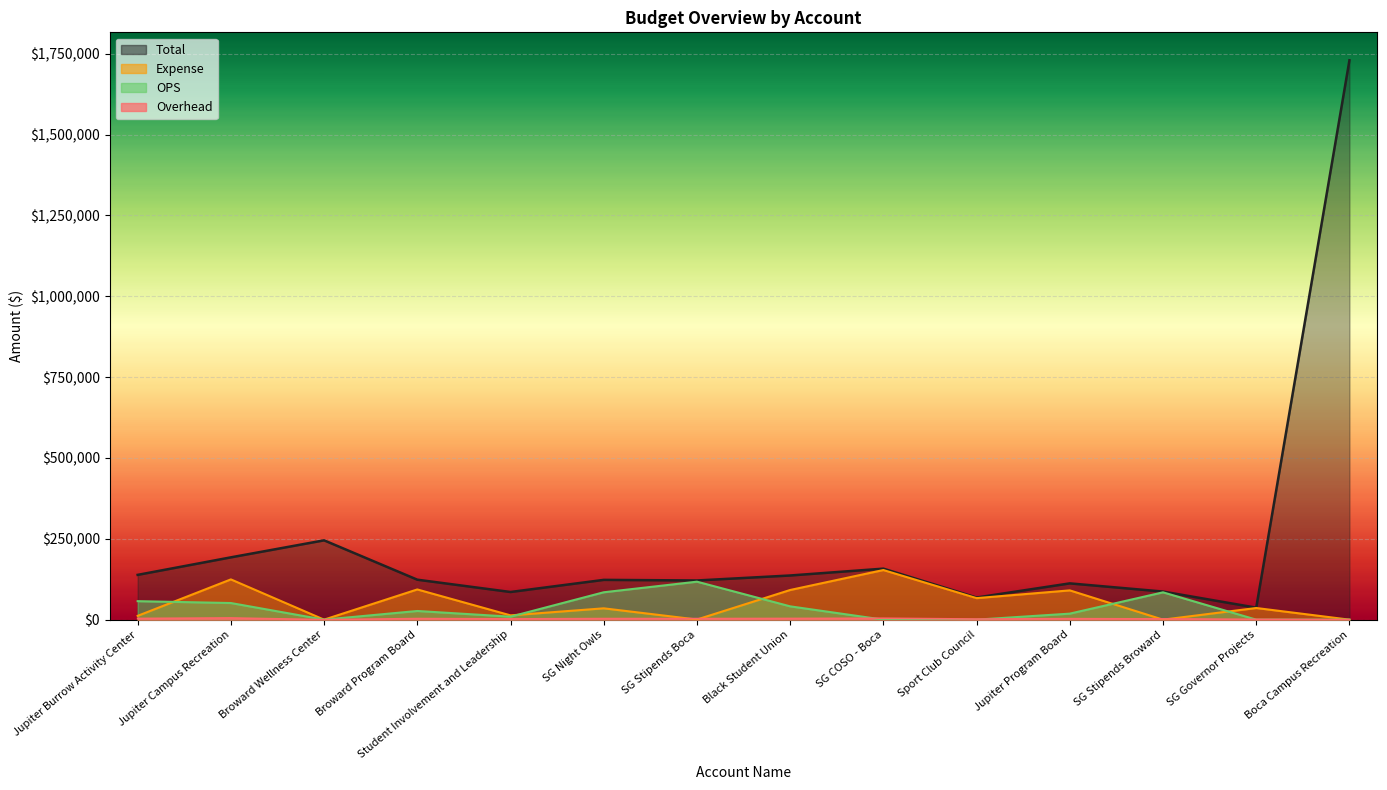

What is the sum of all Total values?

3357633.4